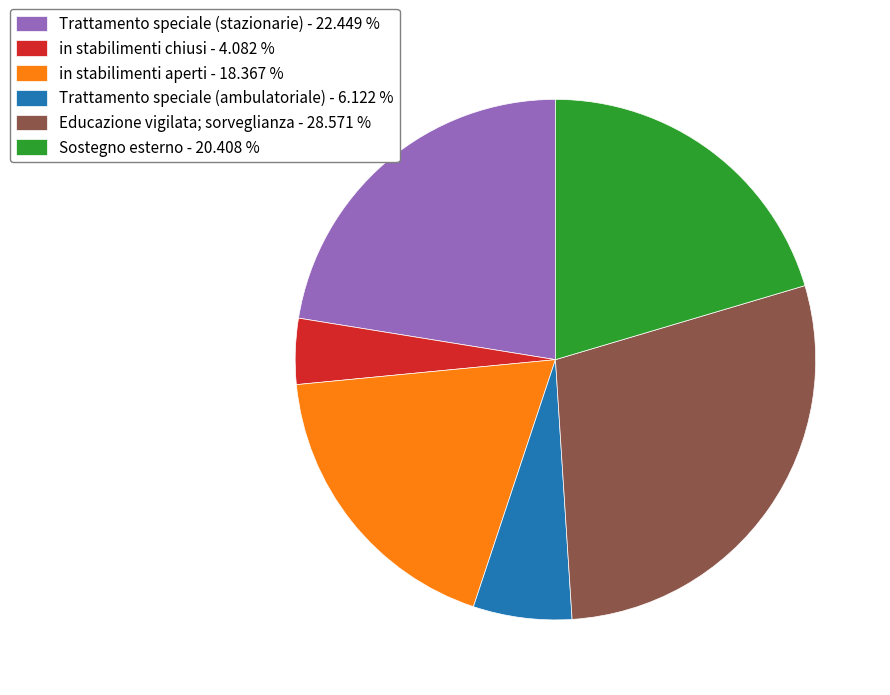

Is it true that Educazione vigilata; sorveglianza is 29% of the pie?

True